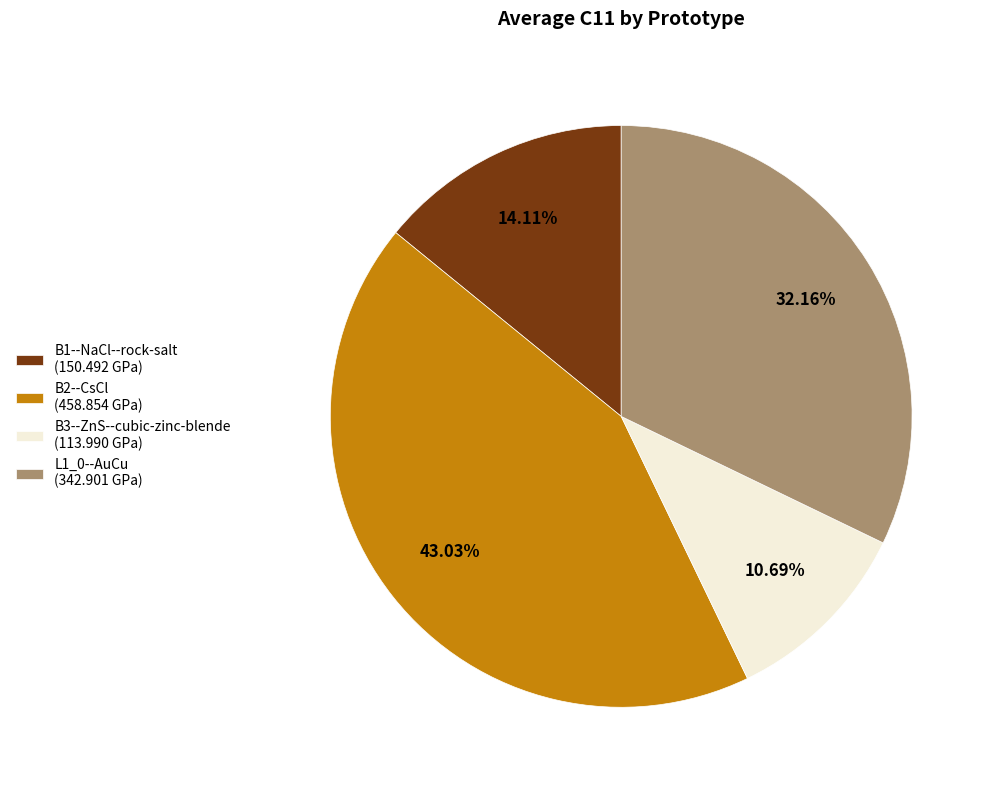

How many slices are in this pie chart?

4